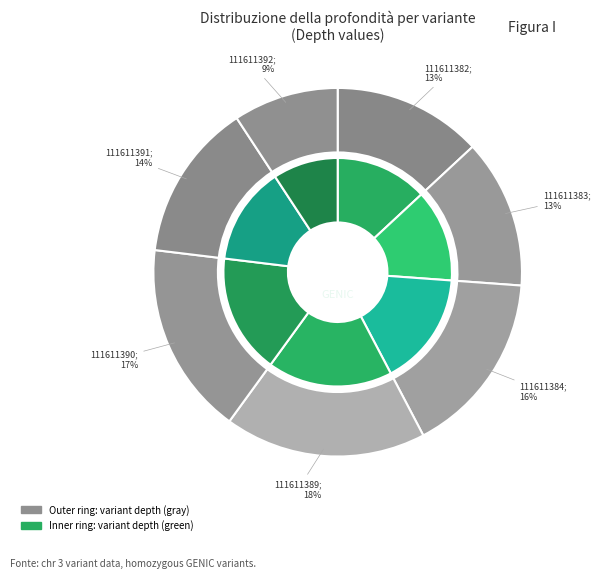

Rank the categories by value from highest to lowest.

111611389, 111611390, 111611384, 111611391, 111611382, 111611383, 111611392